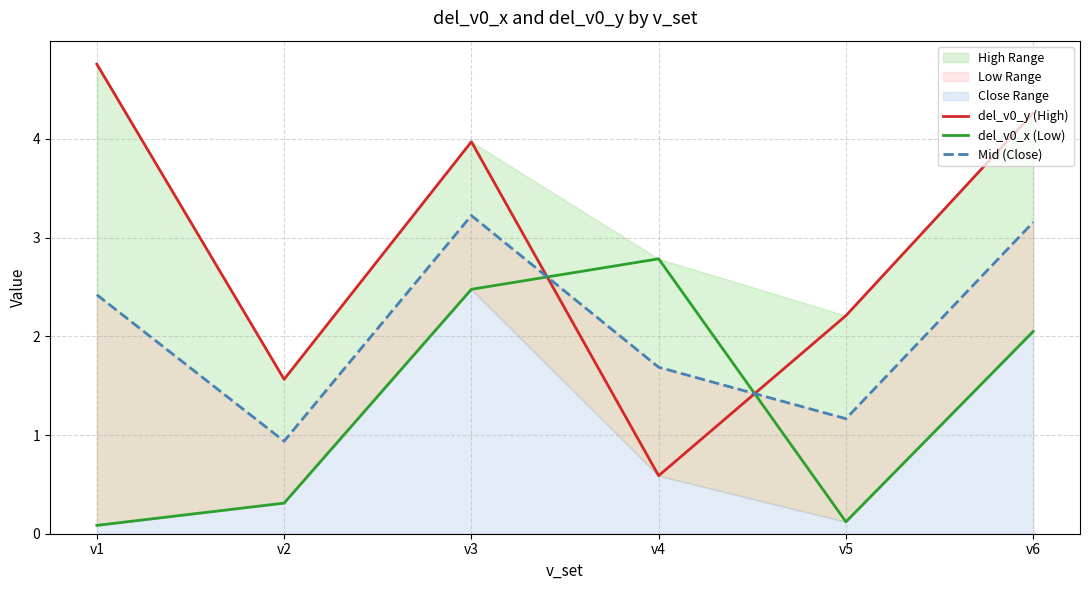

True or false: del_v0_y (High) has a value of 4.0 at v3.

True